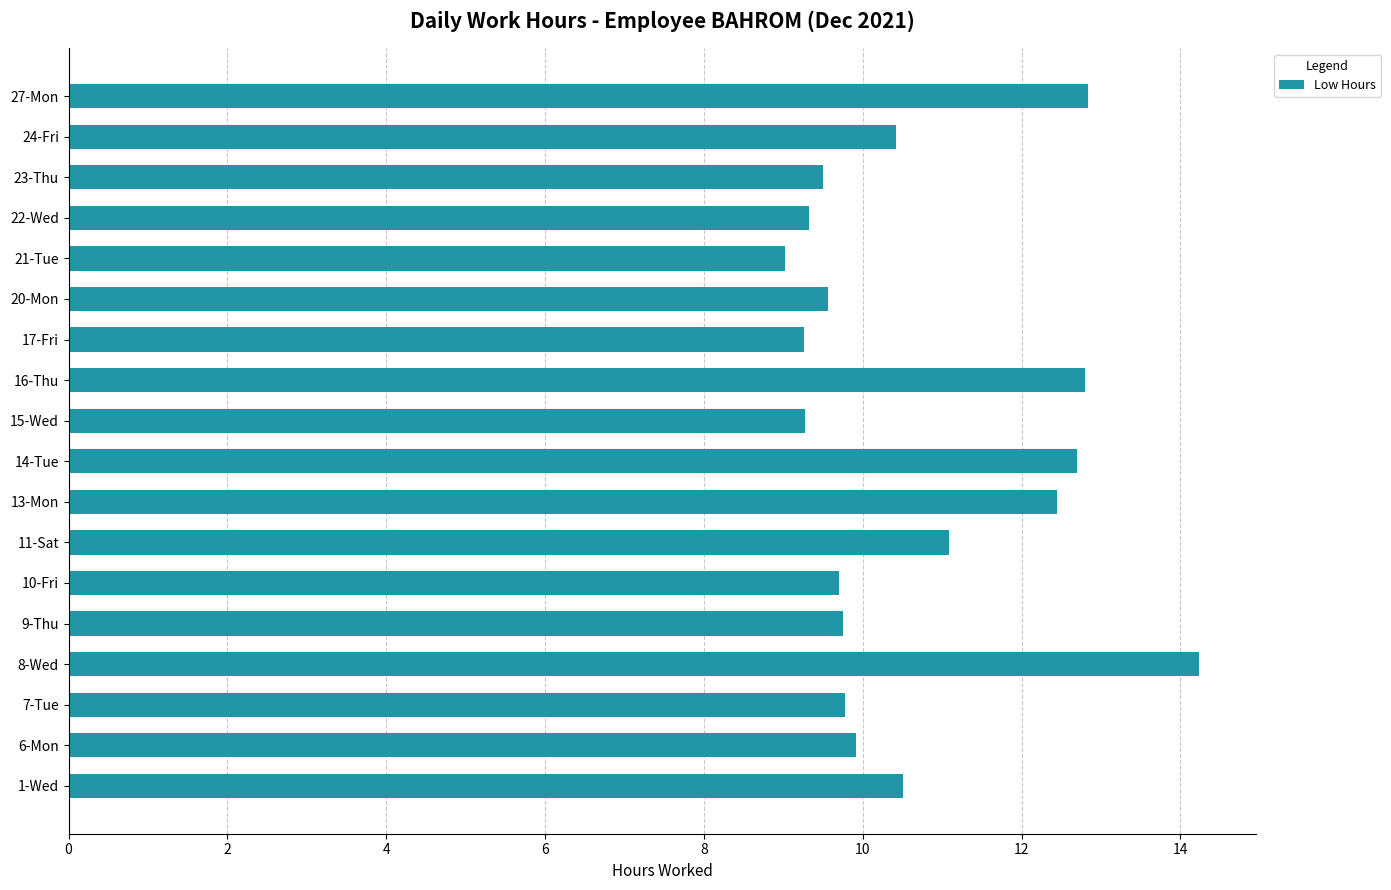

Are the bars grouped side by side (vs. stacked)?

No